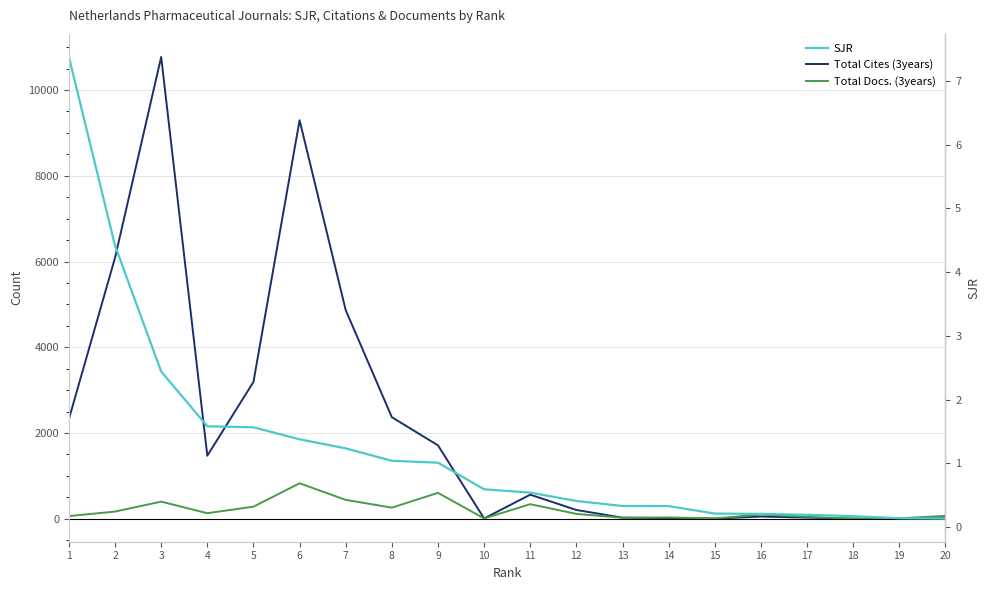

What is the value of the Total Docs. (3years) point at the 1st from the left?

62.0